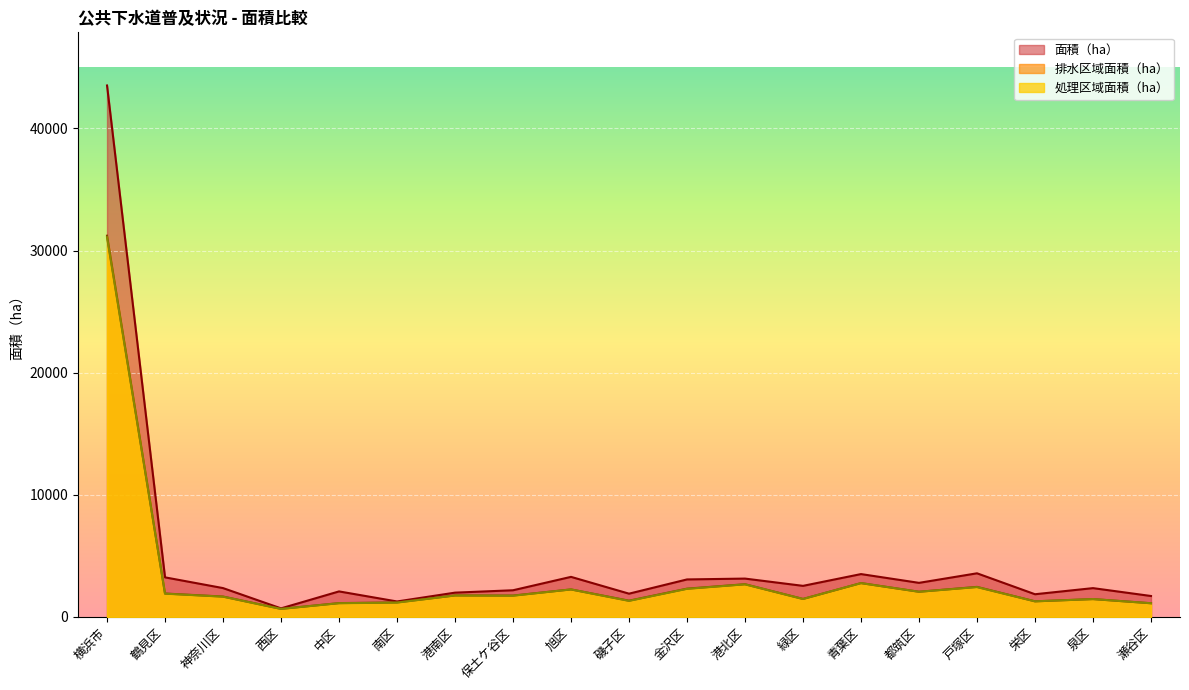

Is it true that 処理区域面積（ha） equals 569.6 at 旭区?

False